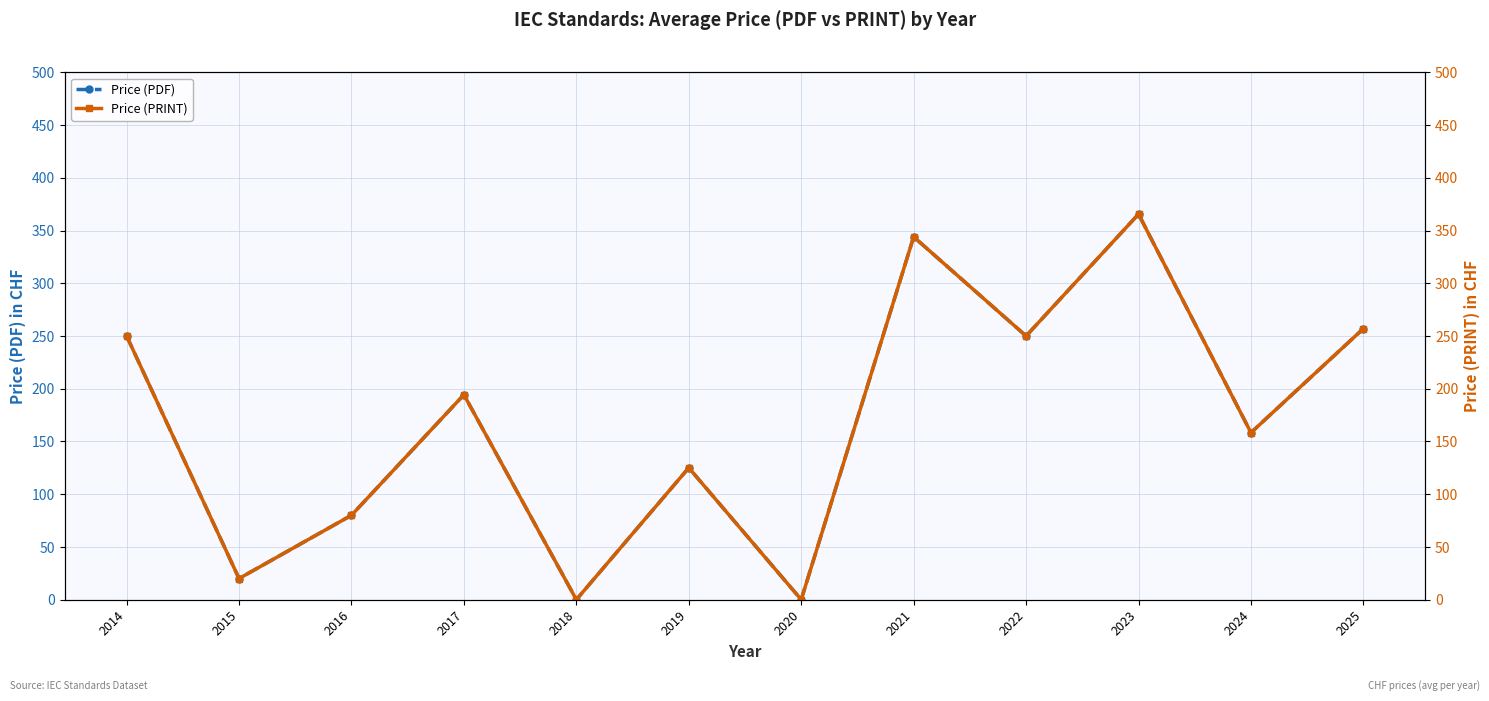

The value of Price (PDF) at 2021 is 344.0. True or false?

True